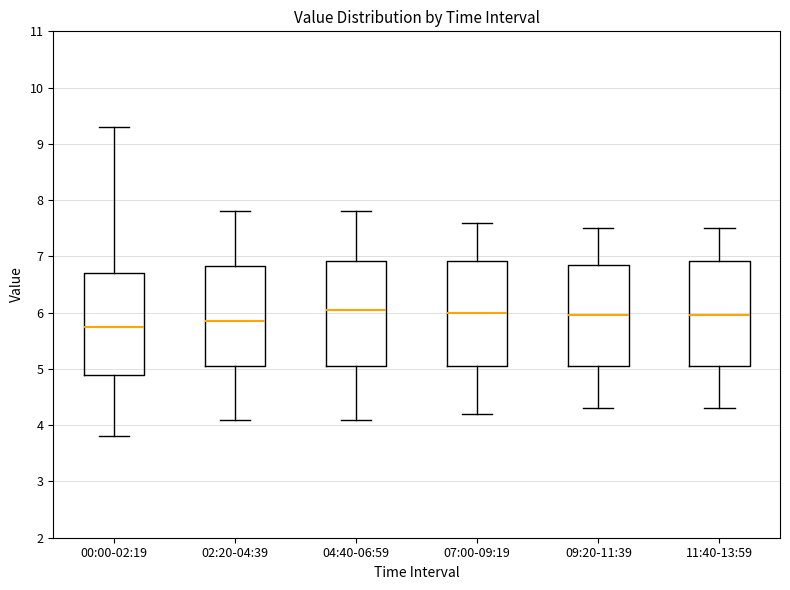

Where does the lower whisker of the box for 00:00-02:19 end on the y-axis? The values are not printed on the chart, so give them approximately, as read against the axis.

3.8